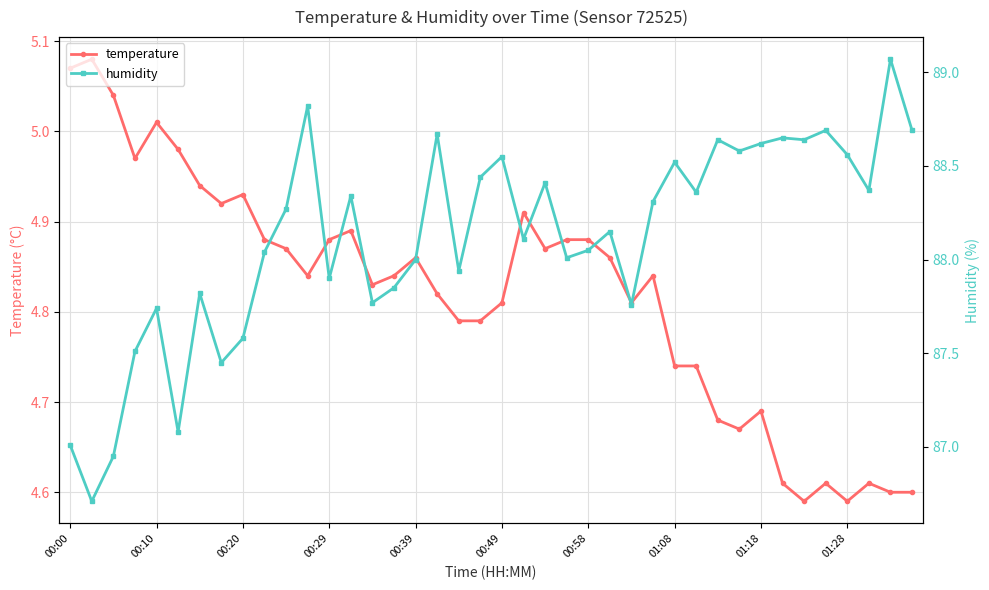

True or false: humidity and temperature intersect in this chart.

False